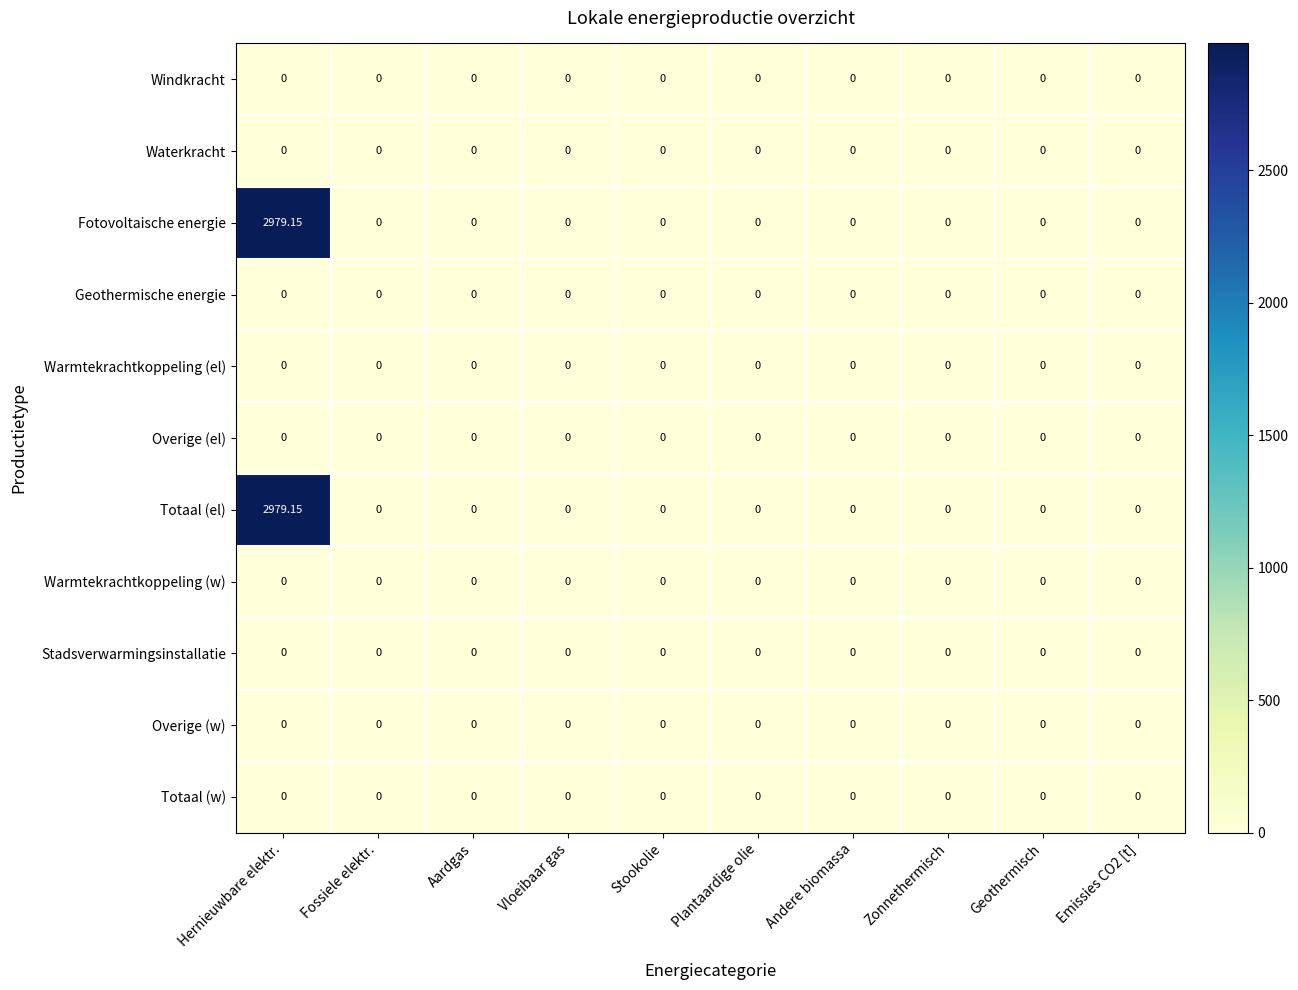

At which category is the sum across all series the highest?

Hernieuwbare elektr.